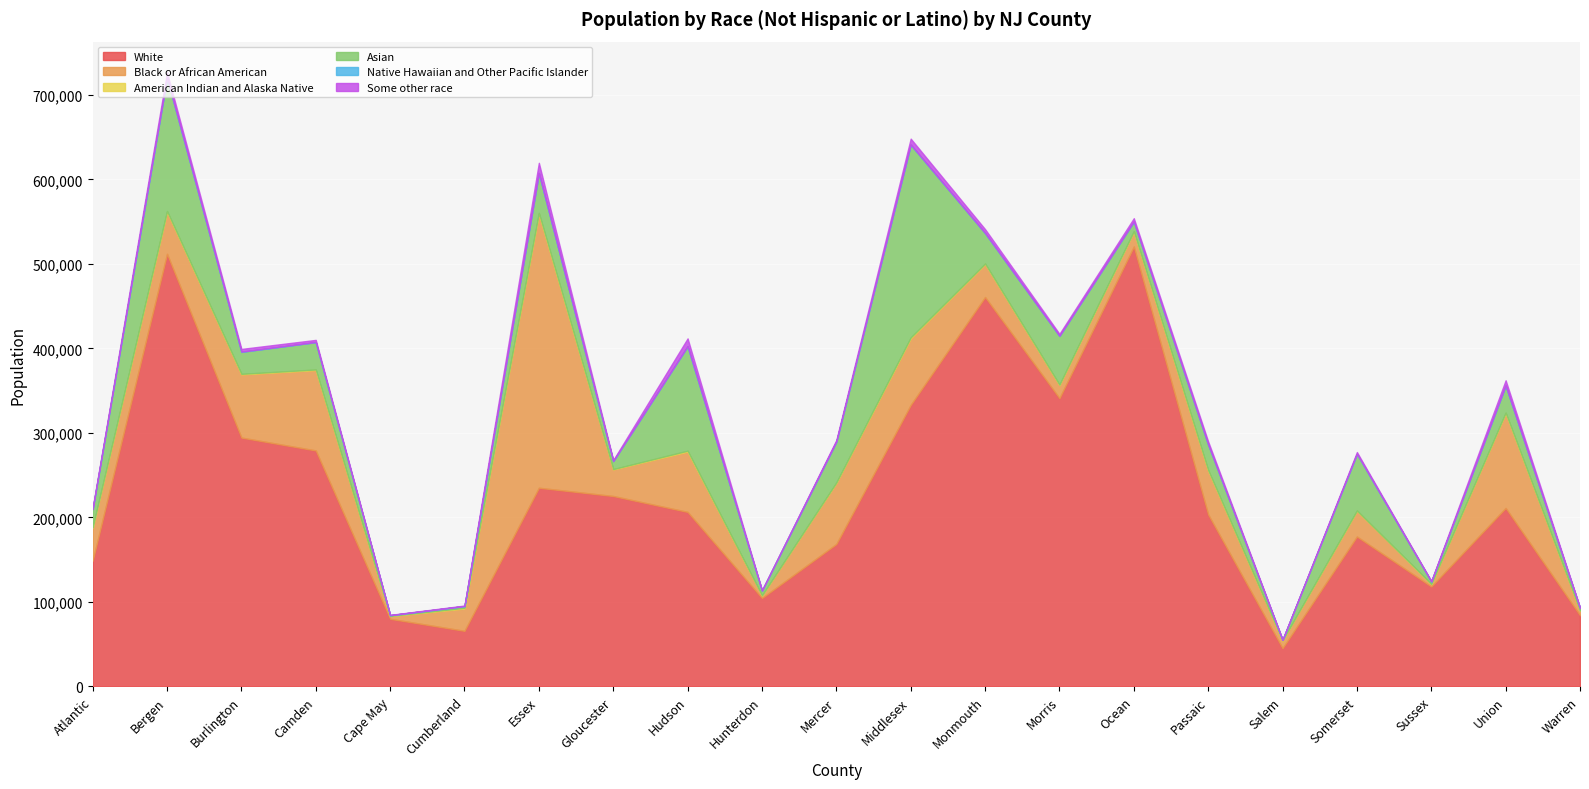

At which label does Some other race reach its minimum?

Salem